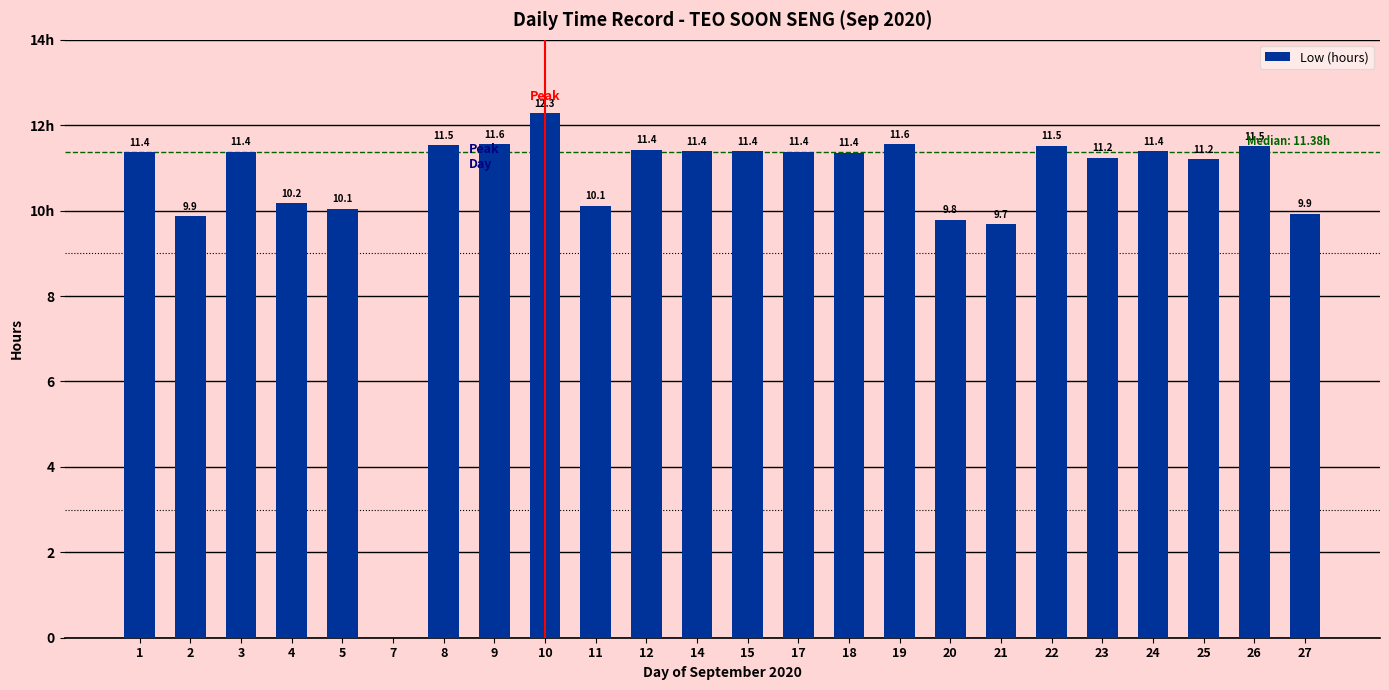

How many values are below 11?

8